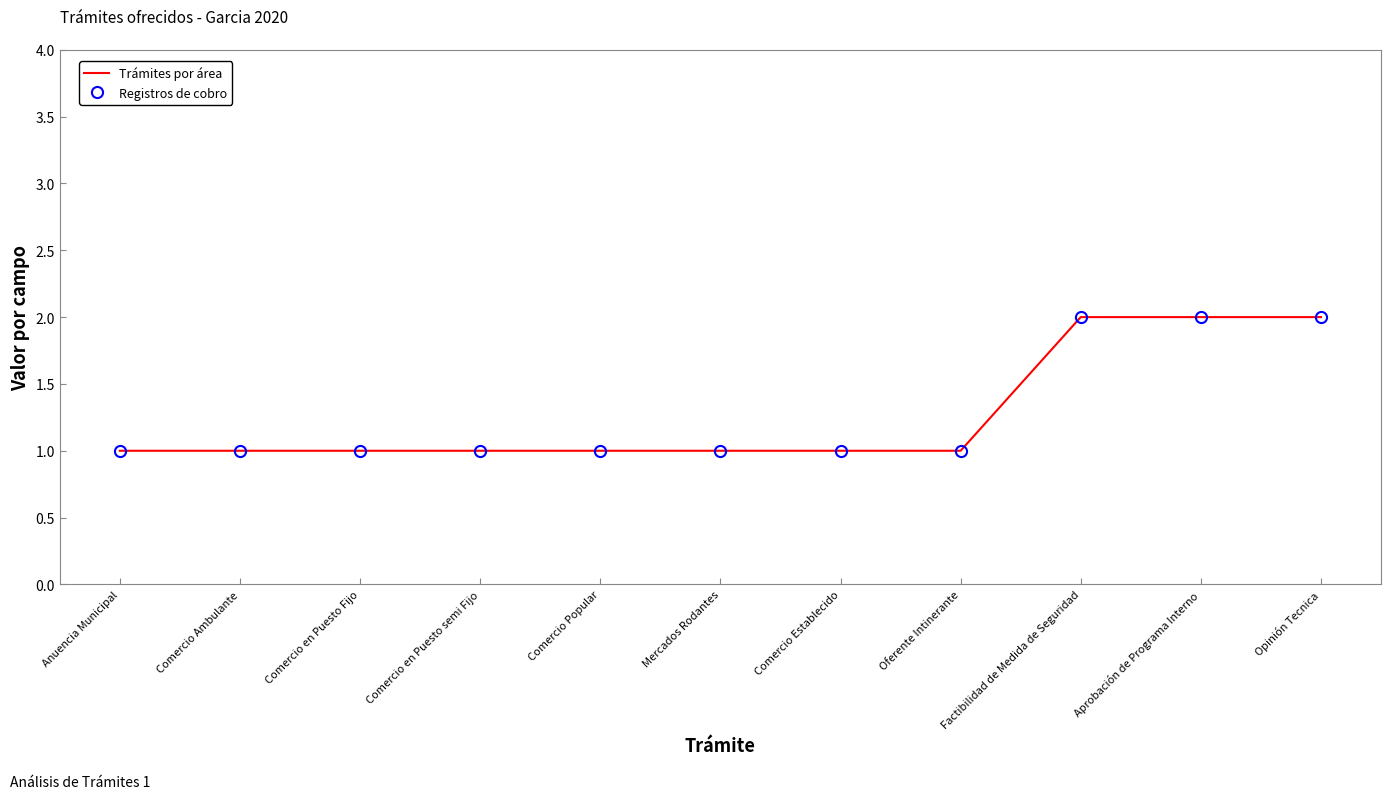

The Registros de cobro series shows 0 at Anuencia Municipal. True or false?

False